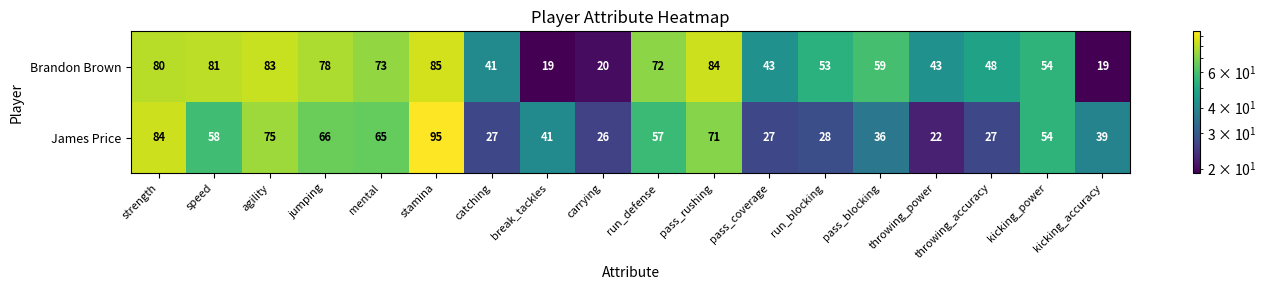

At which label does Brandon Brown first exceed 59?

strength